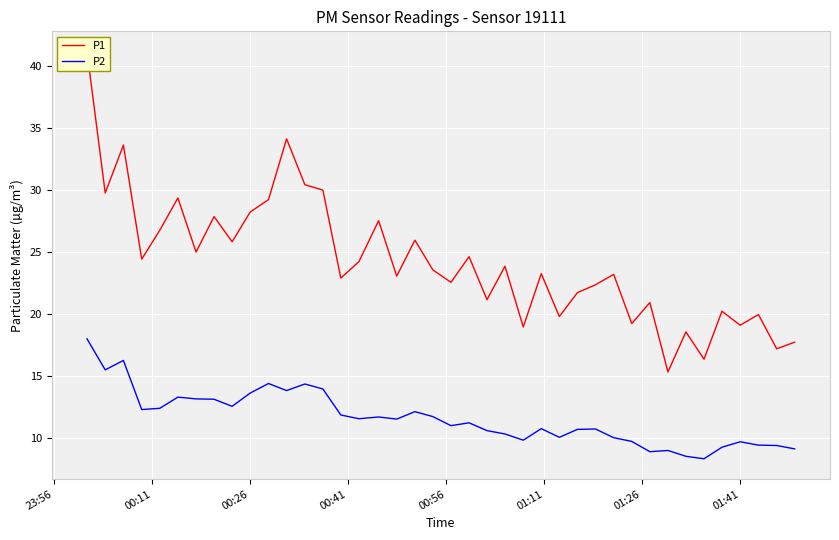

What is the highest value of the P2 series?

18.0